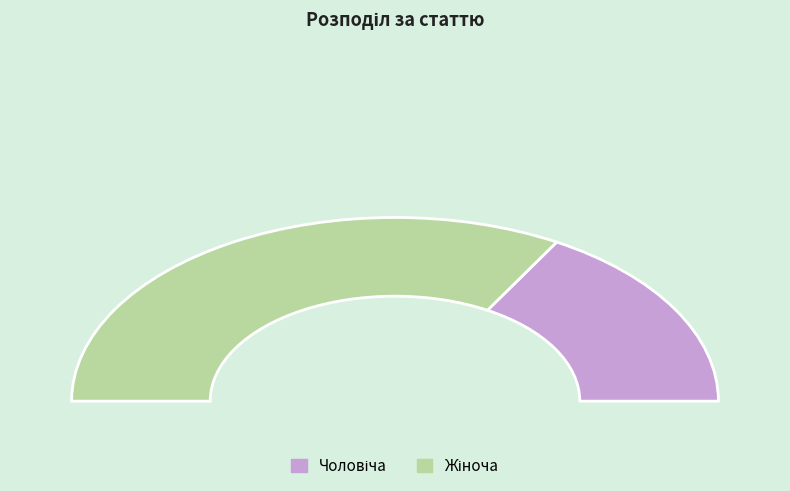

What is the change in value from Чоловіча to Жіноча?

+1